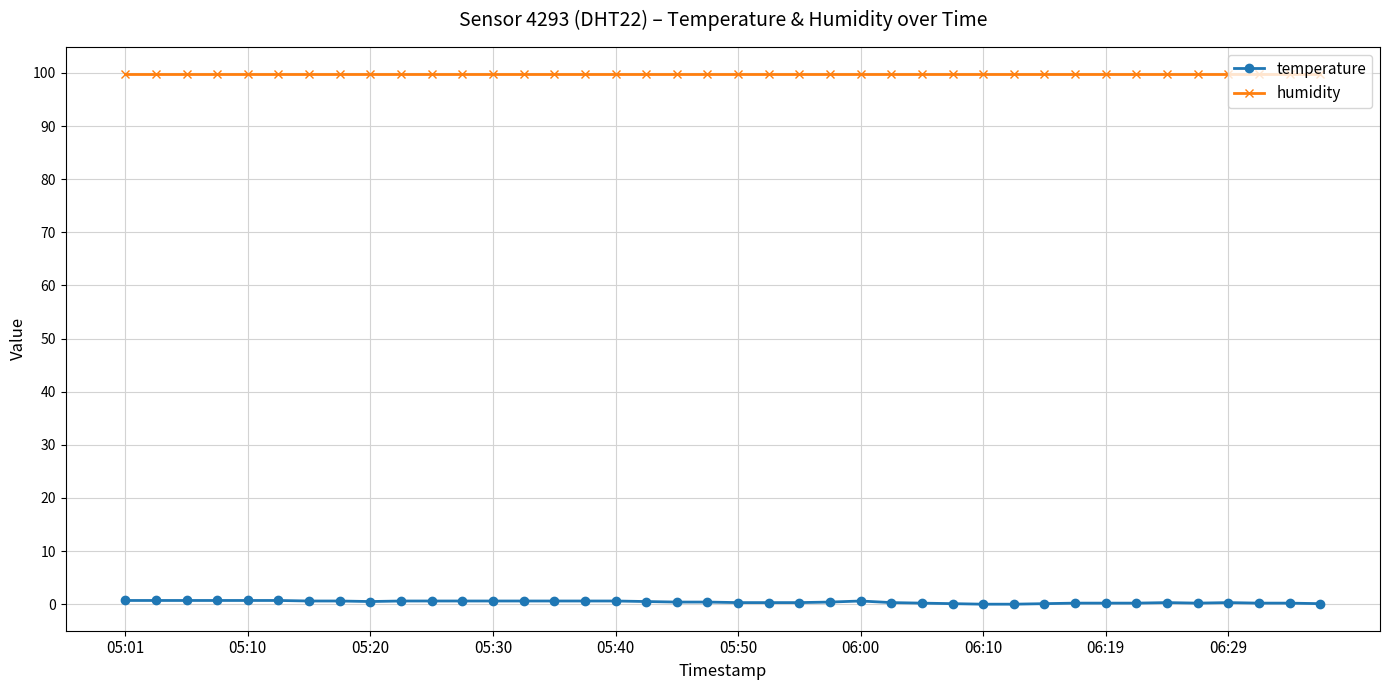

What is the sum of all humidity values?

3996.0